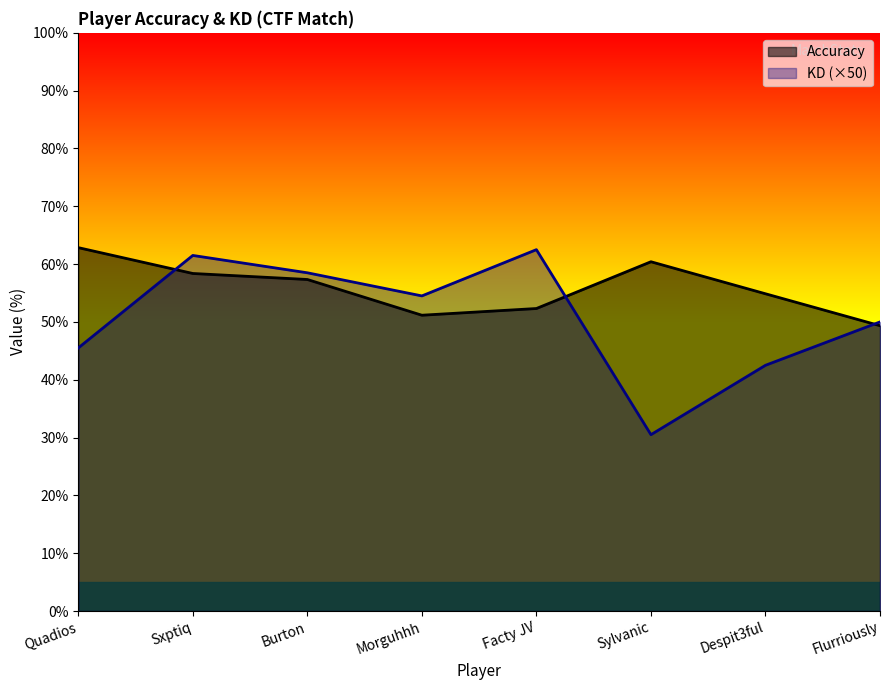

How many data points in KD are above 54?

4